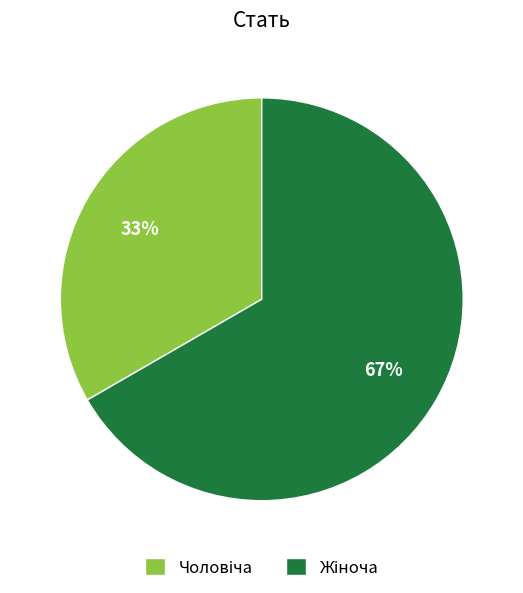

Is there a majority slice in this chart?

Yes